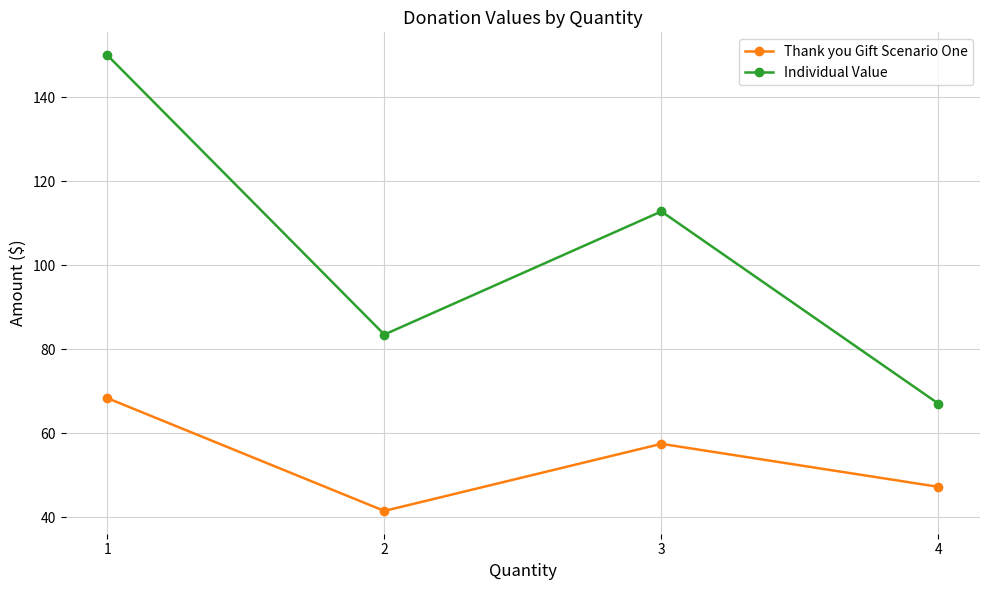

Between 1 and 3, which series saw the biggest shift?

Individual Value